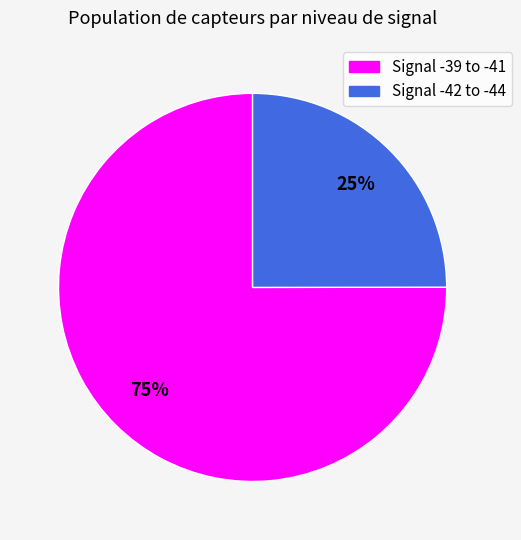

Is there any slice that represents more than half of the pie?

Yes